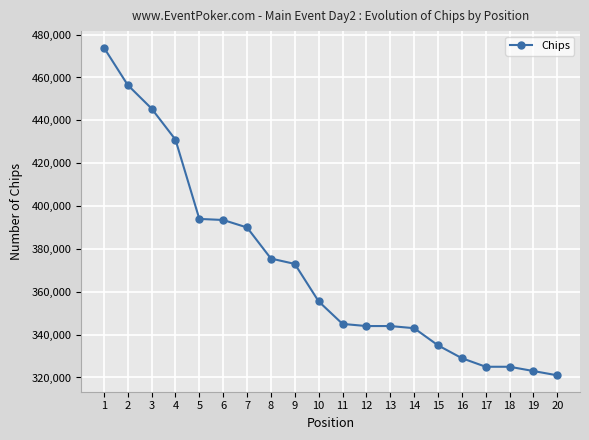

What is the value of the 5th point from the left?

394000